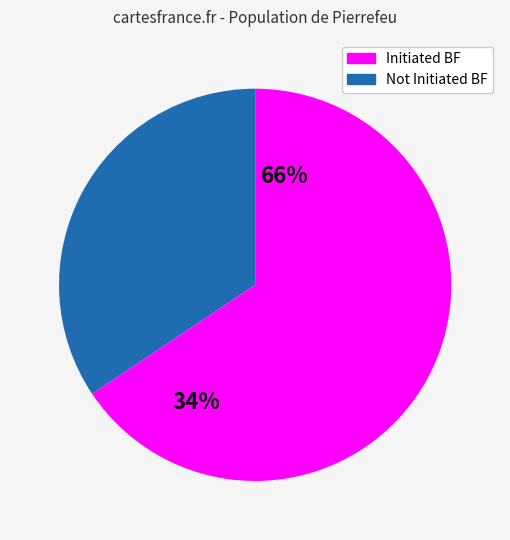

Does 7 account for over 50% of the chart?

No